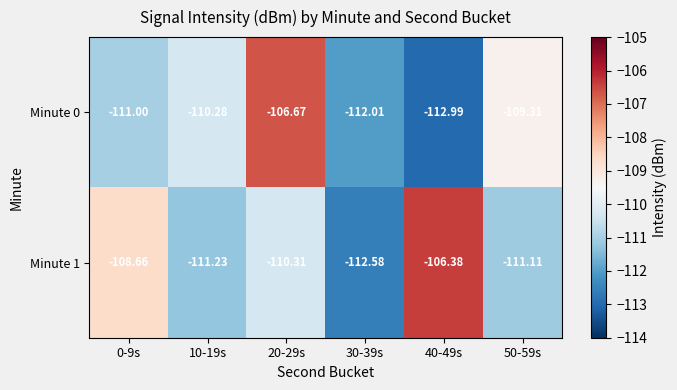

Is the value of Minute 0 at 0-9s greater than the value of Minute 1 at 10-19s?

Yes